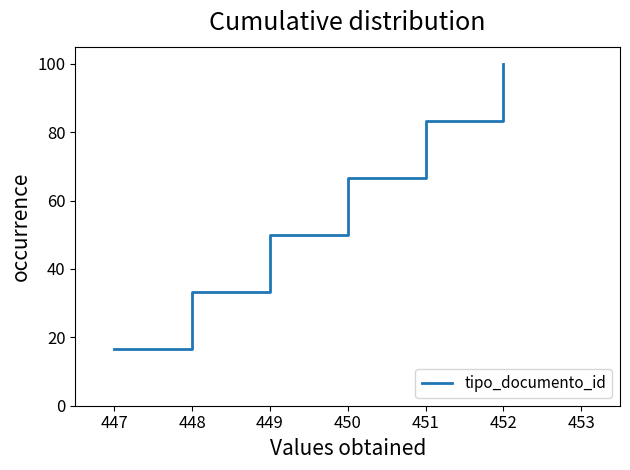

Is it true that the value at 450 is 116.0?

False